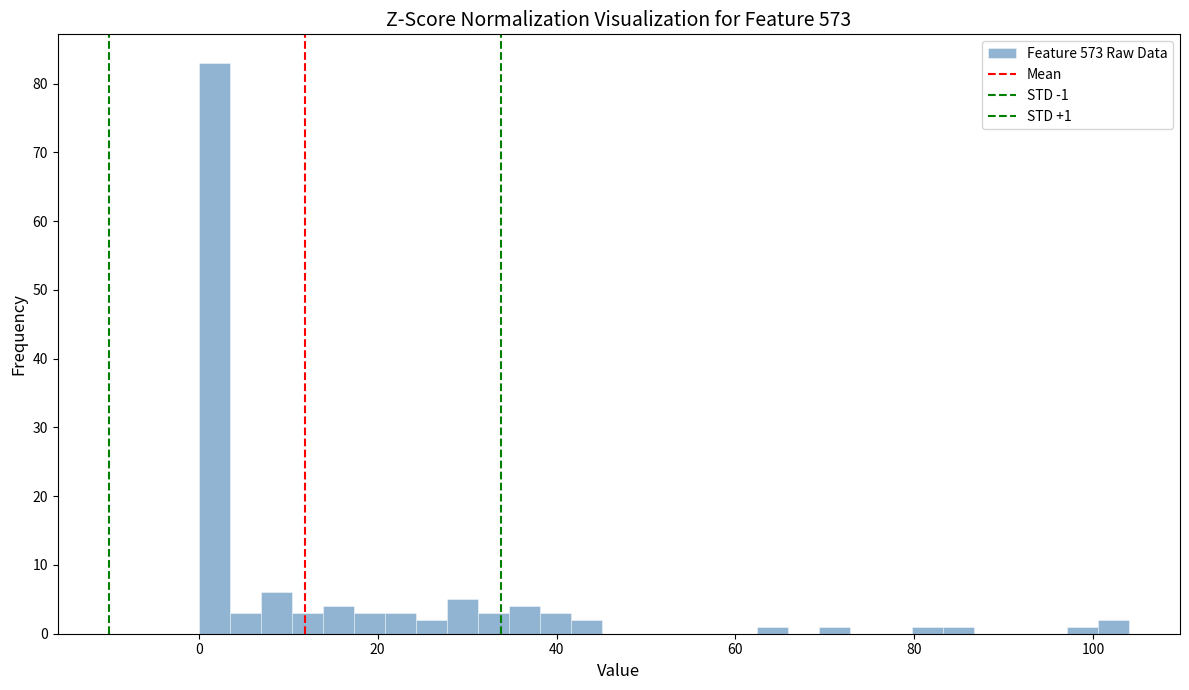

Read against the x-axis, roughly where is the centre of the tallest bar?

2